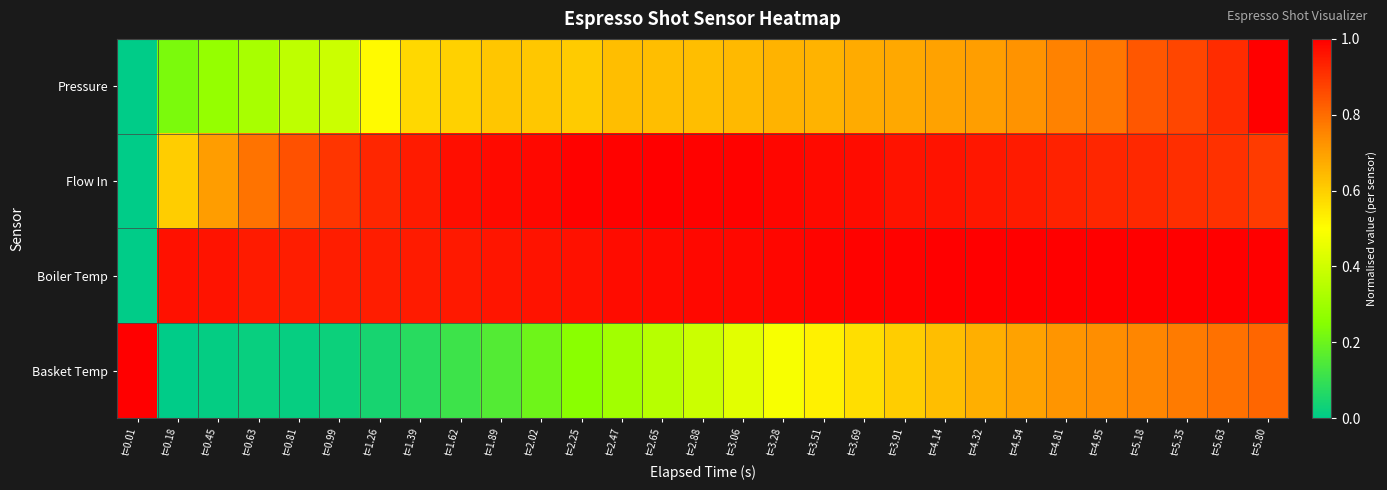

Reading left to right, extract all data points from this chart.

Pressure: t=0.01=0.0	t=0.18=0.2	t=0.45=0.3	t=0.63=0.3	t=0.81=0.4	t=0.99=0.4	t=1.26=0.5	t=1.39=0.6	t=1.62=0.6	t=1.89=0.6	t=2.02=0.6	t=2.25=0.6	t=2.47=0.6	t=2.65=0.6	t=2.88=0.6	t=3.06=0.6	t=3.28=0.7	t=3.51=0.7	t=3.69=0.7	t=3.91=0.7	t=4.14=0.7	t=4.32=0.7	t=4.54=0.7	t=4.81=0.8	t=4.95=0.8	t=5.18=0.8	t=5.35=0.9	t=5.63=0.9	t=5.80=1.0
Flow In: t=0.01=0.0	t=0.18=0.6	t=0.45=0.7	t=0.63=0.8	t=0.81=0.8	t=0.99=0.9	t=1.26=0.9	t=1.39=0.9	t=1.62=1.0	t=1.89=1.0	t=2.02=1.0	t=2.25=1.0	t=2.47=1.0	t=2.65=1.0	t=2.88=1.0	t=3.06=1.0	t=3.28=1.0	t=3.51=1.0	t=3.69=1.0	t=3.91=1.0	t=4.14=1.0	t=4.32=1.0	t=4.54=0.9	t=4.81=0.9	t=4.95=0.9	t=5.18=0.9	t=5.35=0.9	t=5.63=0.9	t=5.80=0.9
Boiler Temp: t=0.01=0.0	t=0.18=1.0	t=0.45=1.0	t=0.63=0.9	t=0.81=0.9	t=0.99=0.9	t=1.26=0.9	t=1.39=0.9	t=1.62=1.0	t=1.89=1.0	t=2.02=1.0	t=2.25=1.0	t=2.47=1.0	t=2.65=1.0	t=2.88=1.0	t=3.06=1.0	t=3.28=1.0	t=3.51=1.0	t=3.69=1.0	t=3.91=1.0	t=4.14=1.0	t=4.32=1.0	t=4.54=1.0	t=4.81=1.0	t=4.95=1.0	t=5.18=1.0	t=5.35=1.0	t=5.63=1.0	t=5.80=1.0
Basket Temp: t=0.01=1.0	t=0.18=0.0	t=0.45=0.0	t=0.63=0.0	t=0.81=0.0	t=0.99=0.0	t=1.26=0.0	t=1.39=0.1	t=1.62=0.1	t=1.89=0.2	t=2.02=0.2	t=2.25=0.3	t=2.47=0.3	t=2.65=0.4	t=2.88=0.4	t=3.06=0.4	t=3.28=0.5	t=3.51=0.5	t=3.69=0.6	t=3.91=0.6	t=4.14=0.6	t=4.32=0.7	t=4.54=0.7	t=4.81=0.7	t=4.95=0.7	t=5.18=0.8	t=5.35=0.8	t=5.63=0.8	t=5.80=0.8